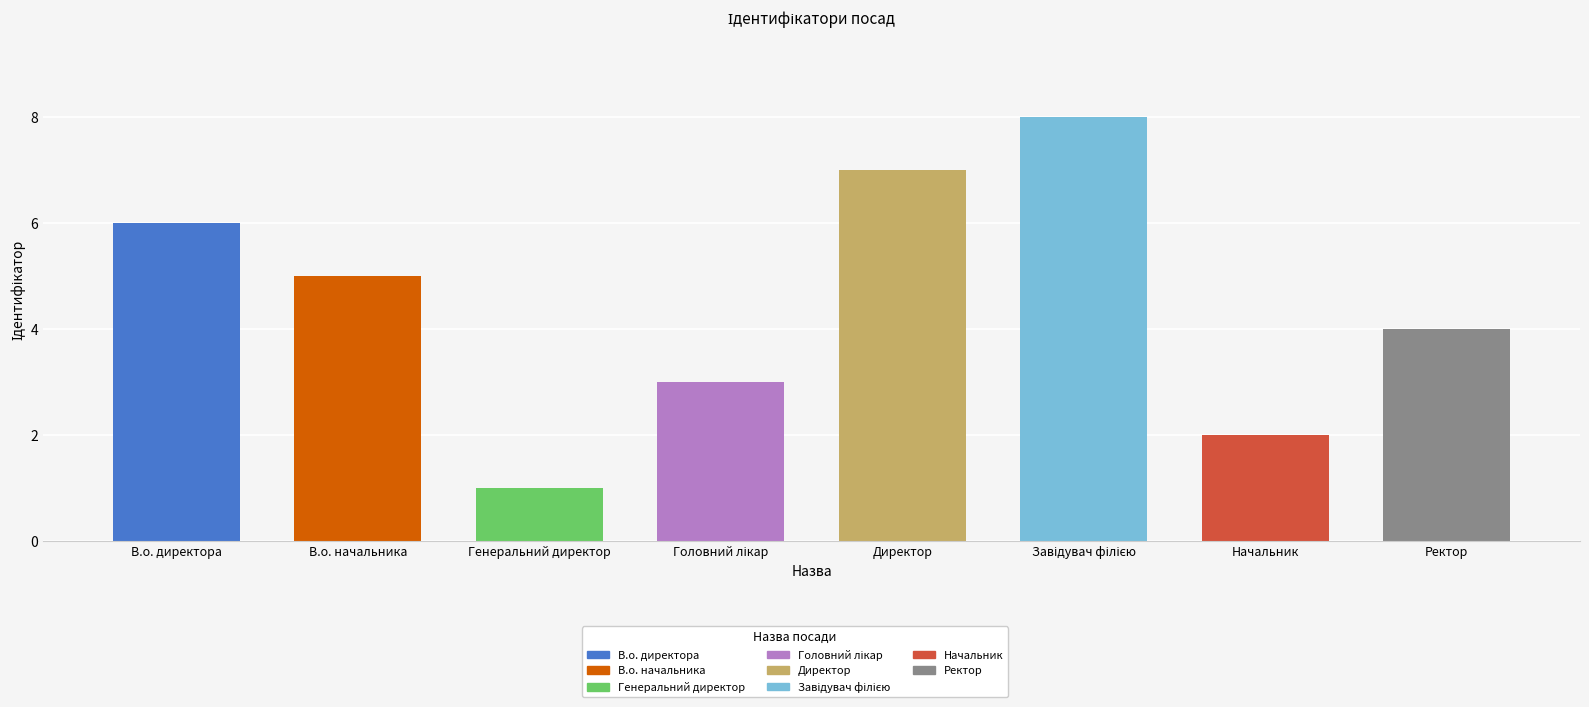

How many bars are there in total?

8